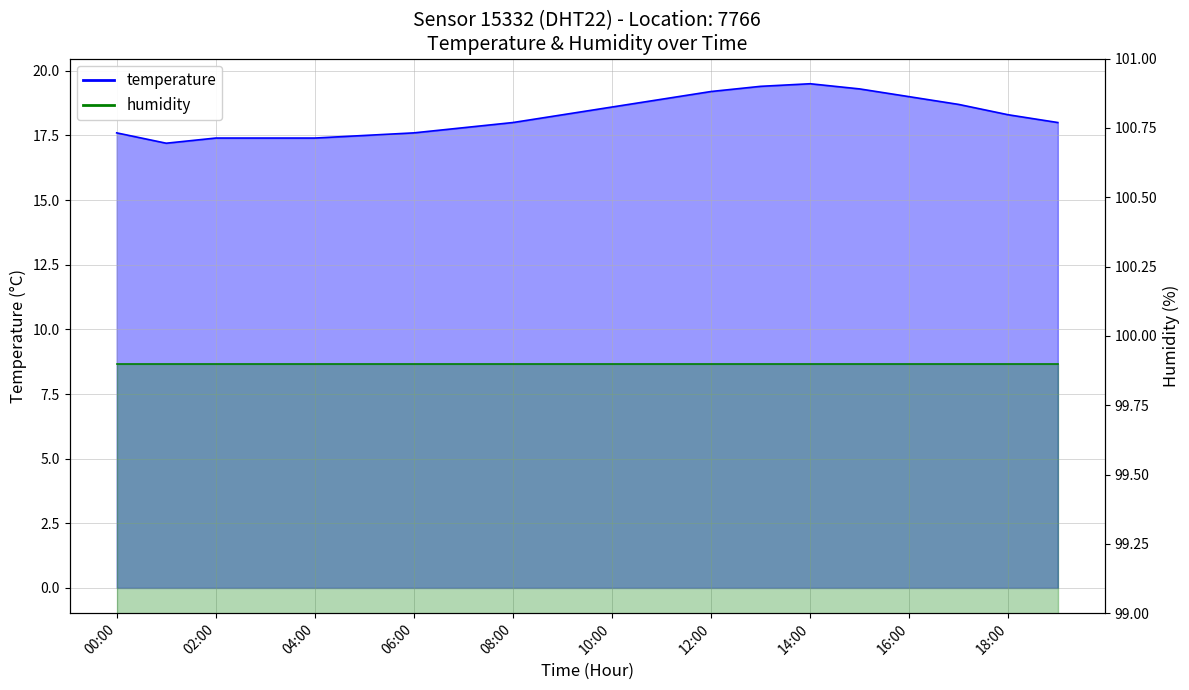

Where is the data nearest to the value 18?

08:00